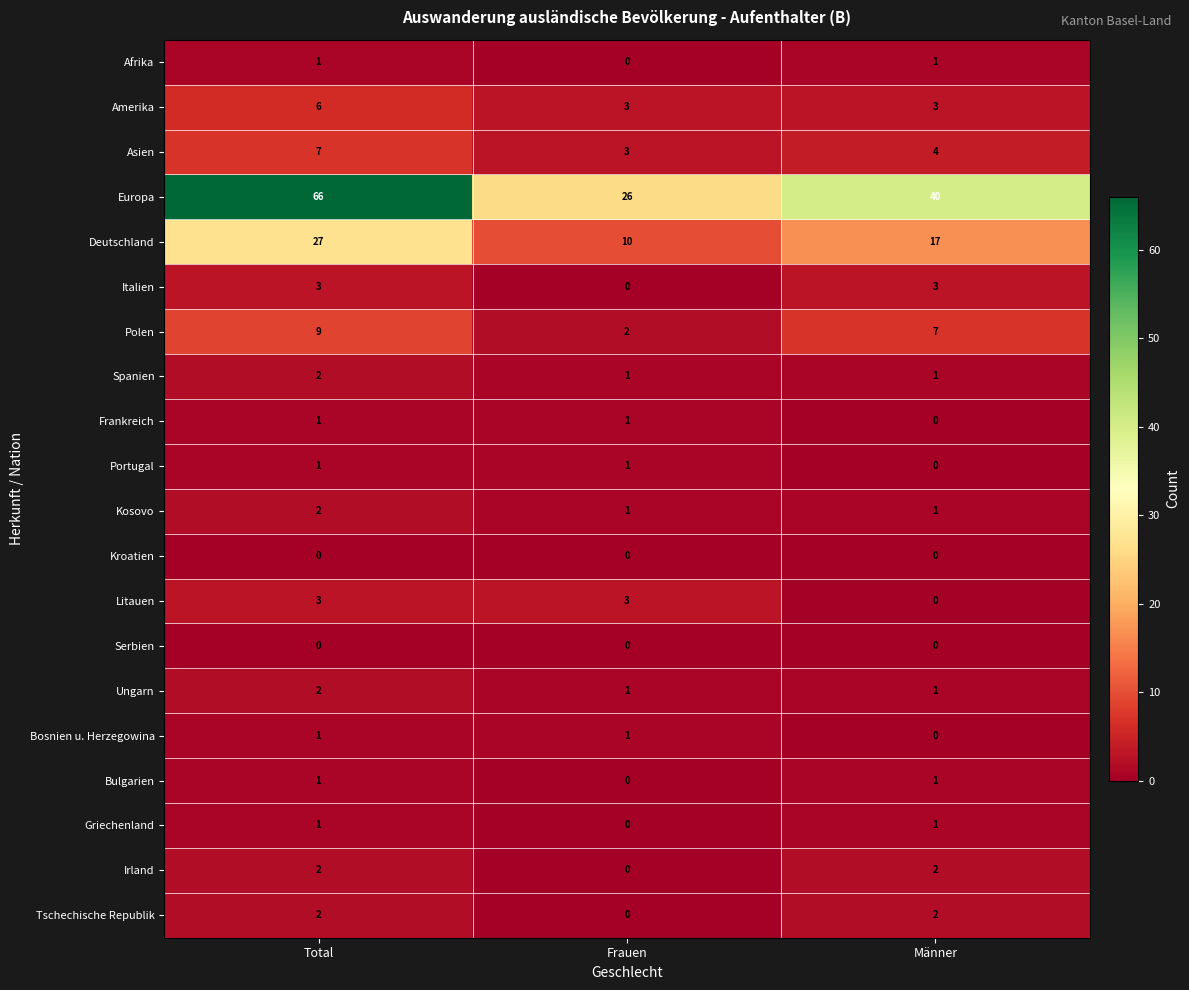

What is the total value across all series at Männer?

84